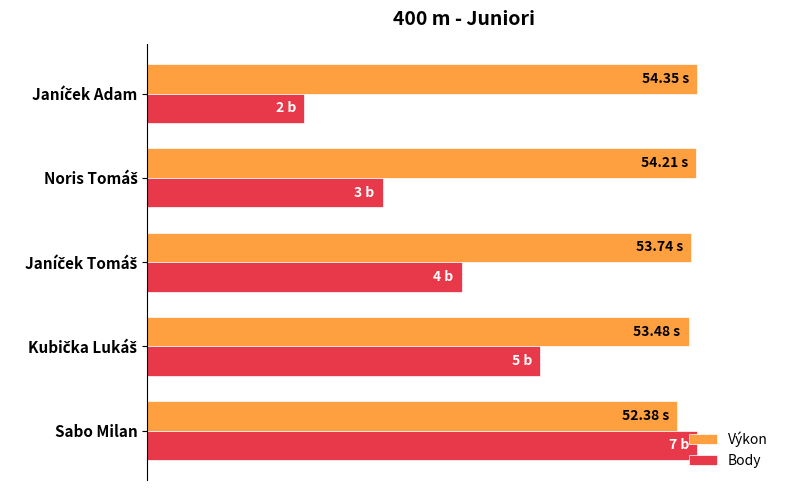

Which series has the largest range (max minus min)?

Body